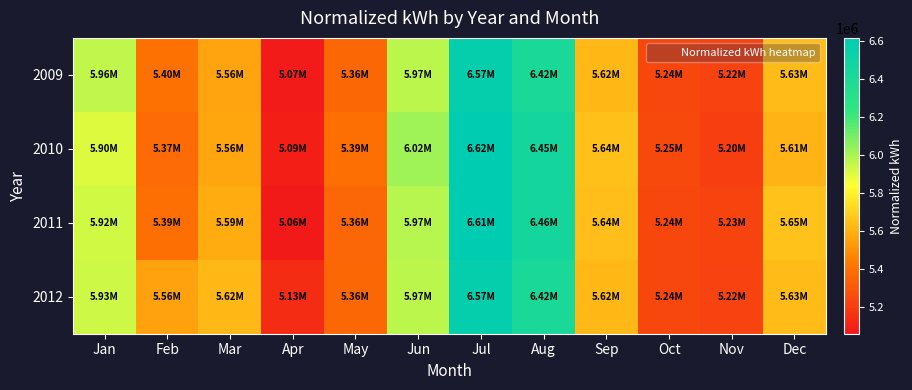

Reading right to left, what are all the values shown in this chart?

2009: Dec=5631707.3	Nov=5217116.8	Oct=5240505.6	Sep=5622360.5	Aug=6417073.4	Jul=6572619.1	Jun=5970280.9	May=5360350.1	Apr=5067159.1	Mar=5559390.1	Feb=5397481.7	Jan=5956684.5
2010: Dec=5607752.1	Nov=5203428.1	Oct=5245068.5	Sep=5644034.2	Aug=6454717.2	Jul=6618248.0	Jun=6018191.2	May=5392290.3	Apr=5087692.1	Mar=5563953.0	Feb=5374667.2	Jan=5903070.6
2011: Dec=5653381.0	Nov=5225101.8	Oct=5239364.9	Sep=5637189.9	Aug=6458139.4	Jul=6610263.0	Jun=5973703.1	May=5355787.2	Apr=5058033.3	Mar=5587908.1	Feb=5388355.9	Jan=5924744.3
2012: Dec=5631707.3	Nov=5217116.8	Oct=5240505.6	Sep=5622360.5	Aug=6417073.4	Jul=6572619.1	Jun=5970280.9	May=5360350.1	Apr=5133320.9	Mar=5623270.5	Feb=5557283.2	Jan=5933870.1